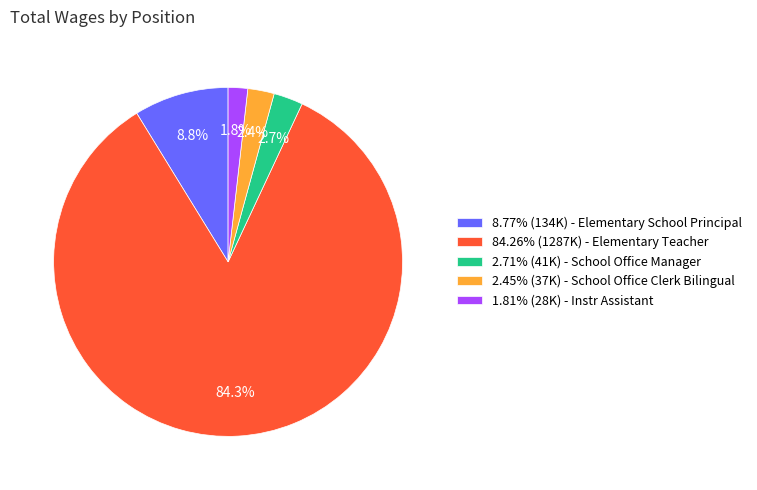

To the nearest percent, what is the average slice percentage?

20%